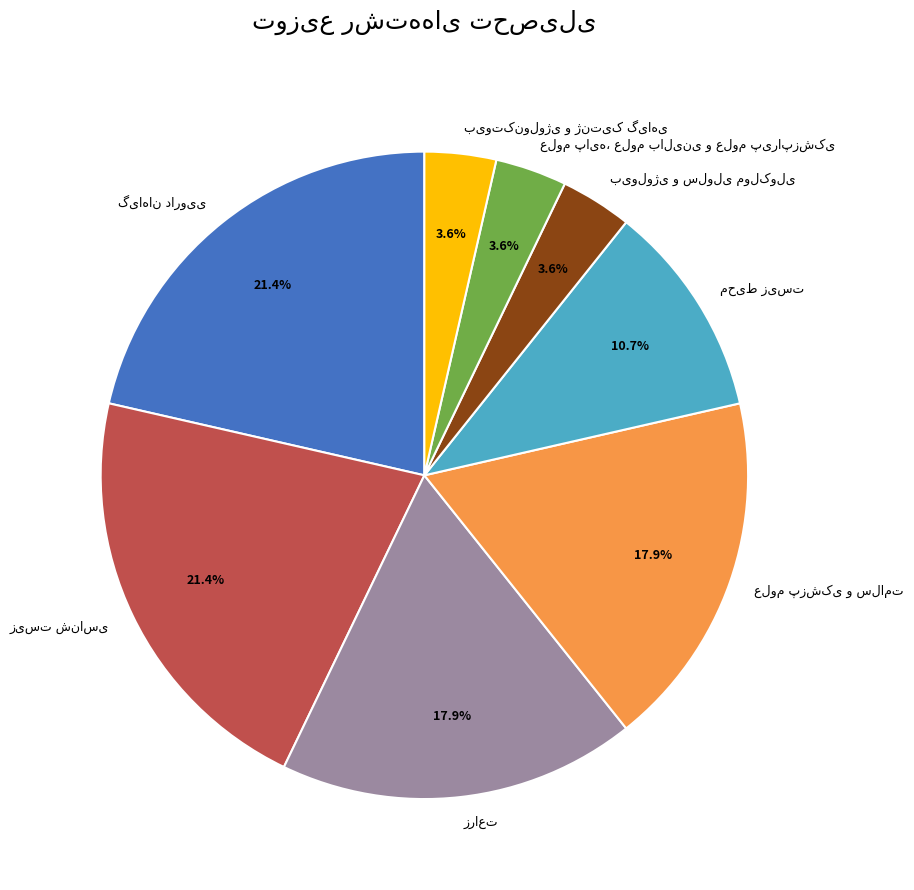

Count the number of slices in the pie.

8